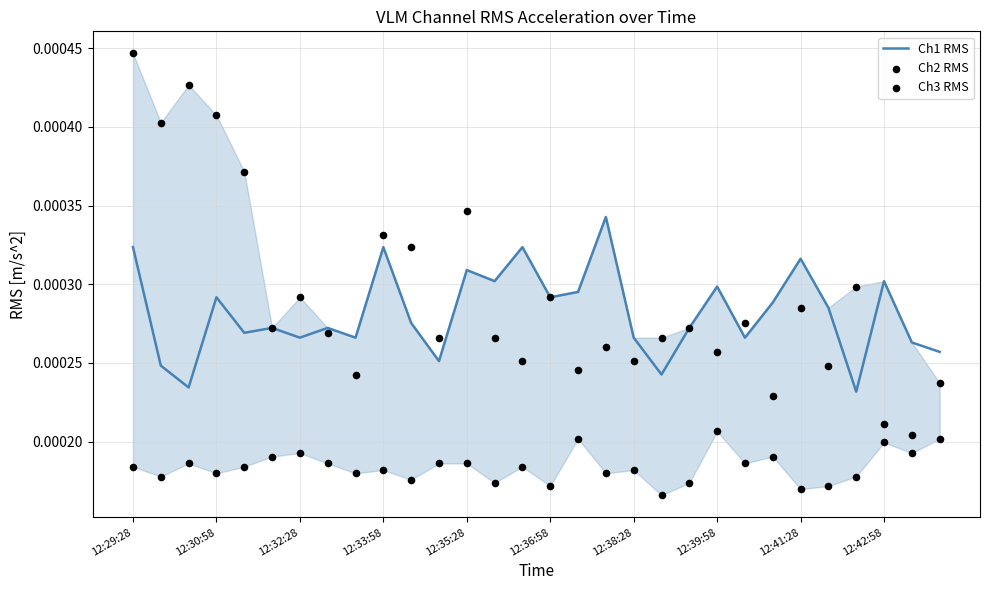

Which series reaches the maximum Y coordinate?

Ch3 RMS